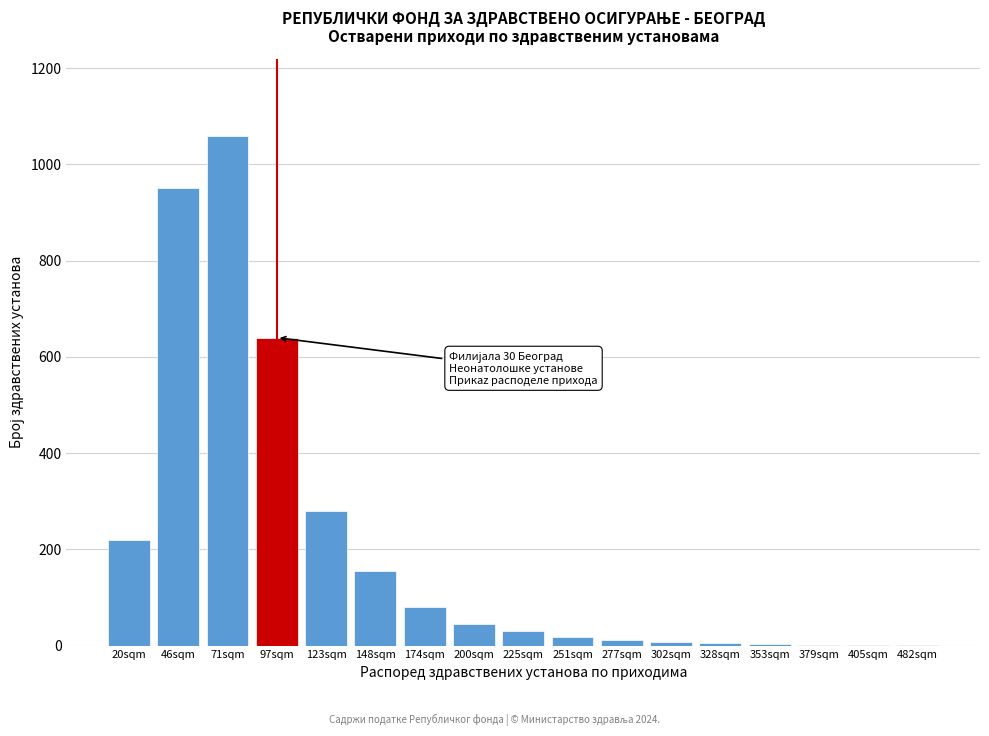

The chart shows a value of 155 at 148sqm. True or false?

True